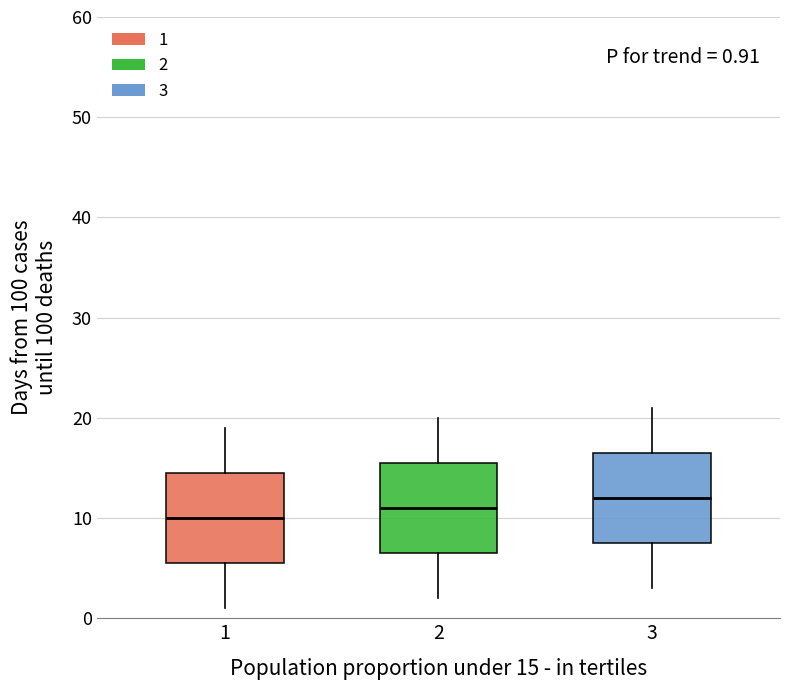

Which box has the lowest median line?

1